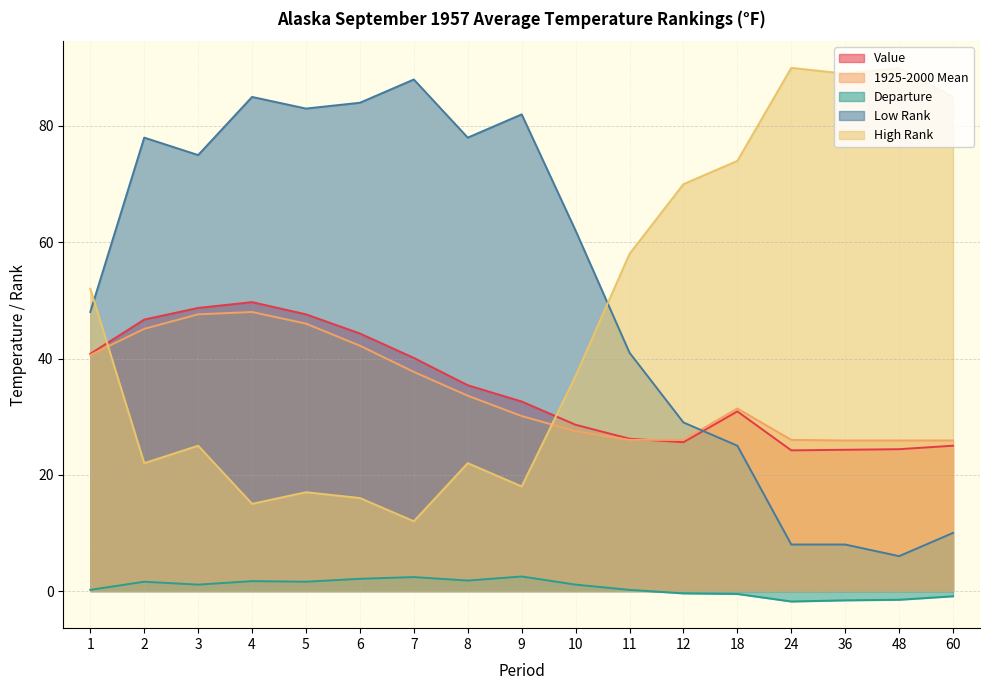

What is the difference between the maximum and minimum values in the Value series?

25.5